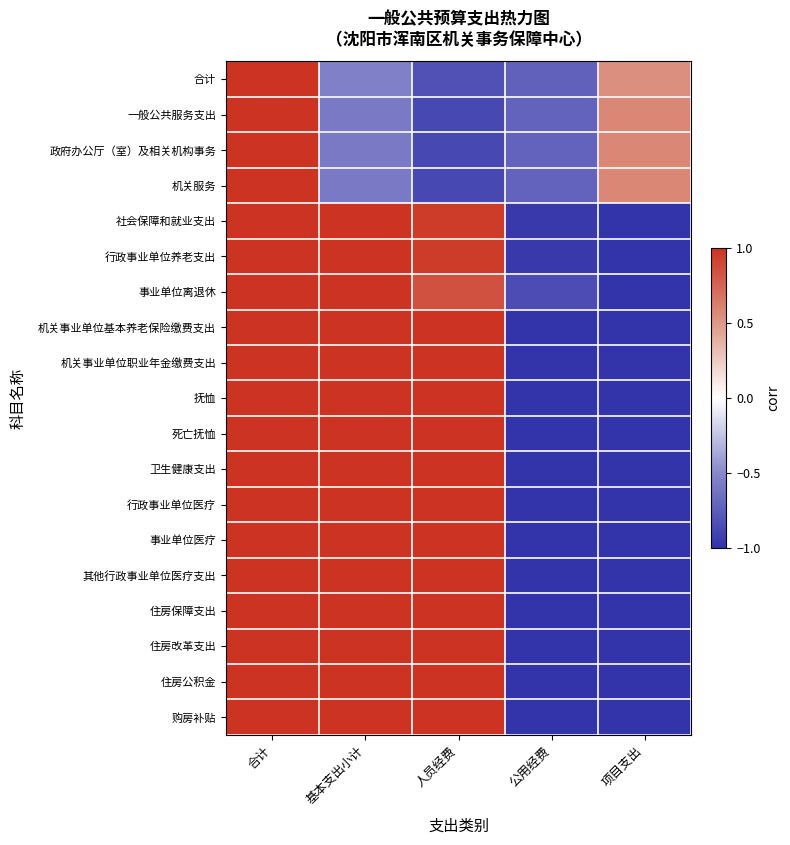

What is the smallest value displayed?

-1.0